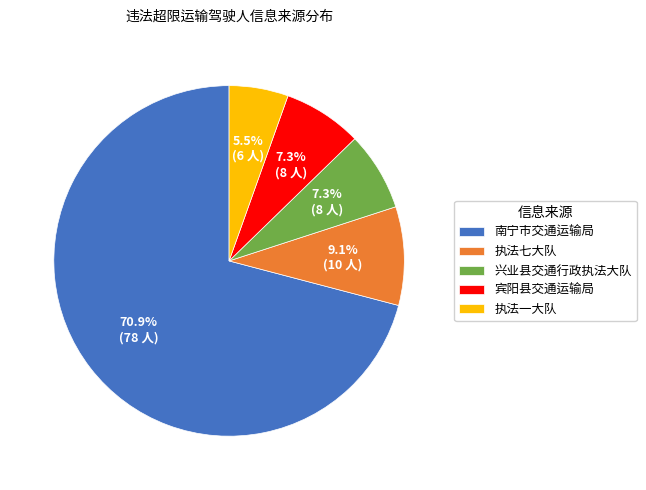

Is it true that 执法一大队 is 19% of the pie?

False